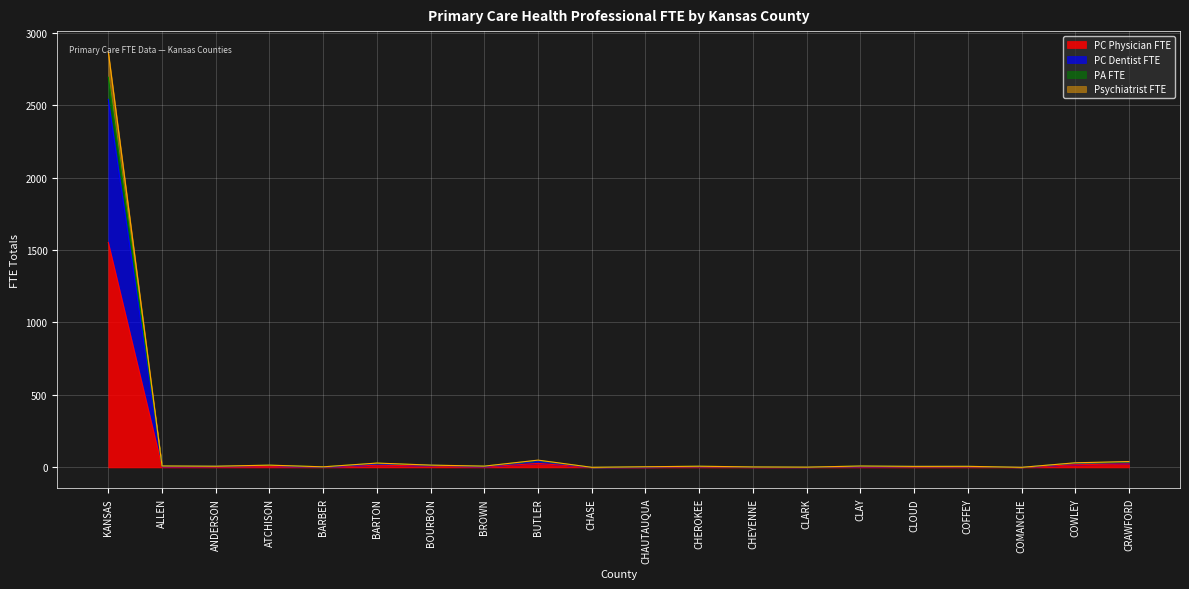

What is the maximum value for PC Physician FTE?

1551.9